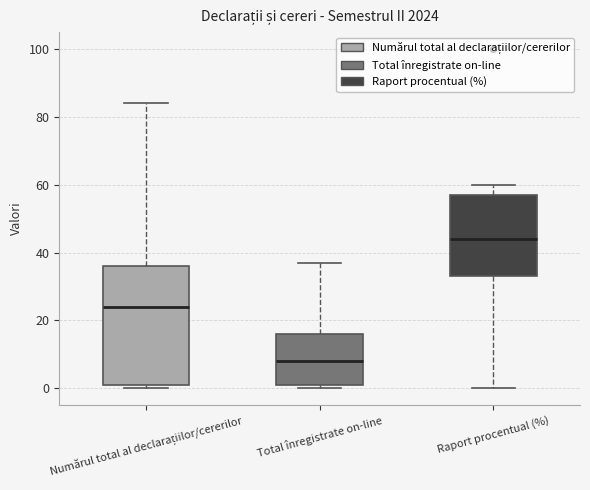

Reading left to right, read every box against the y-axis: the position of its median line, the range the box covers, and the ends of its whiskers. The values are not printed on the chart, so give them approximately, as read against the axis.

Numărul total al declarațiilor/cererilor: median 24, box 2 to 36, whiskers 0 to 84
Total înregistrate on-line: median 8, box 2 to 16, whiskers 0 to 38
Raport procentual (%): median 44, box 34 to 58, whiskers 0 to 60